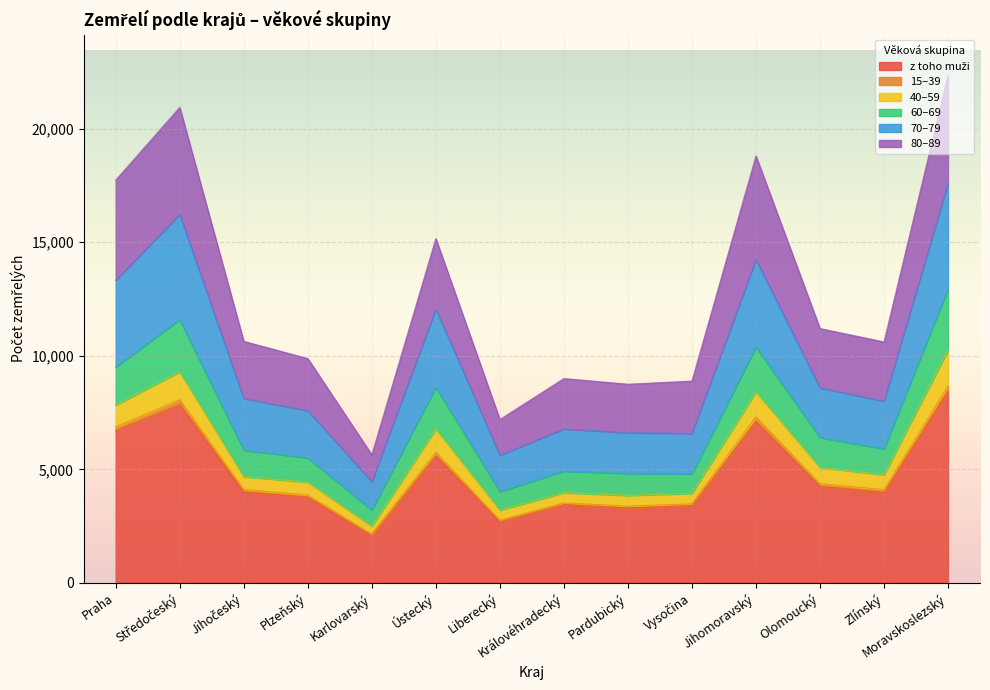

How many lines are shown in the chart?

6